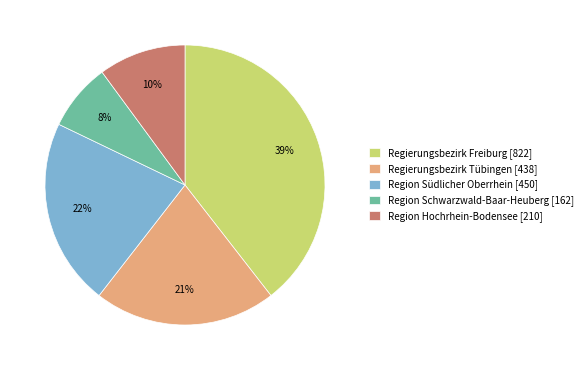

To the nearest percent, what is the combined percentage of Region Hochrhein-Bodensee [210] and Region Südlicher Oberrhein [450]?

32%